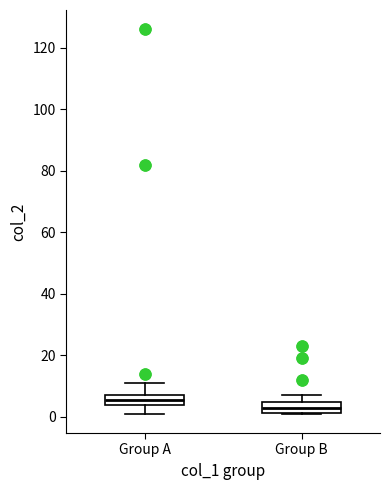

Which box has the highest median line?

Group A